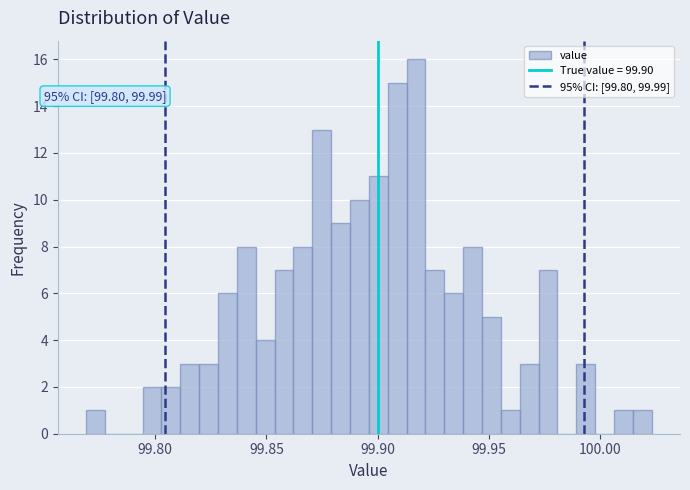

Around what value on the x-axis is the tallest bar? Give the approximate position of its centre, as read against the axis.

99.915